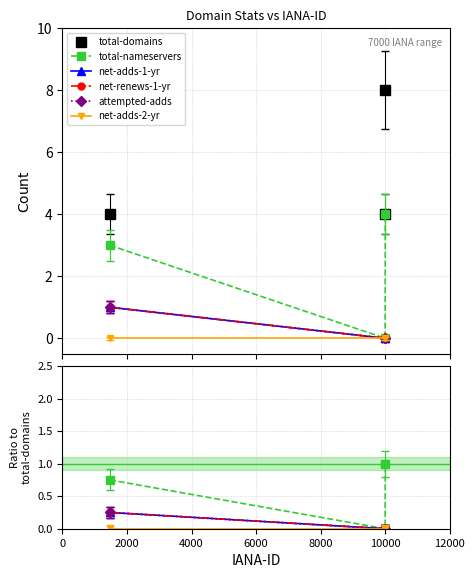

The net-adds-1-yr series shows 0.0 at 4000. True or false?

True